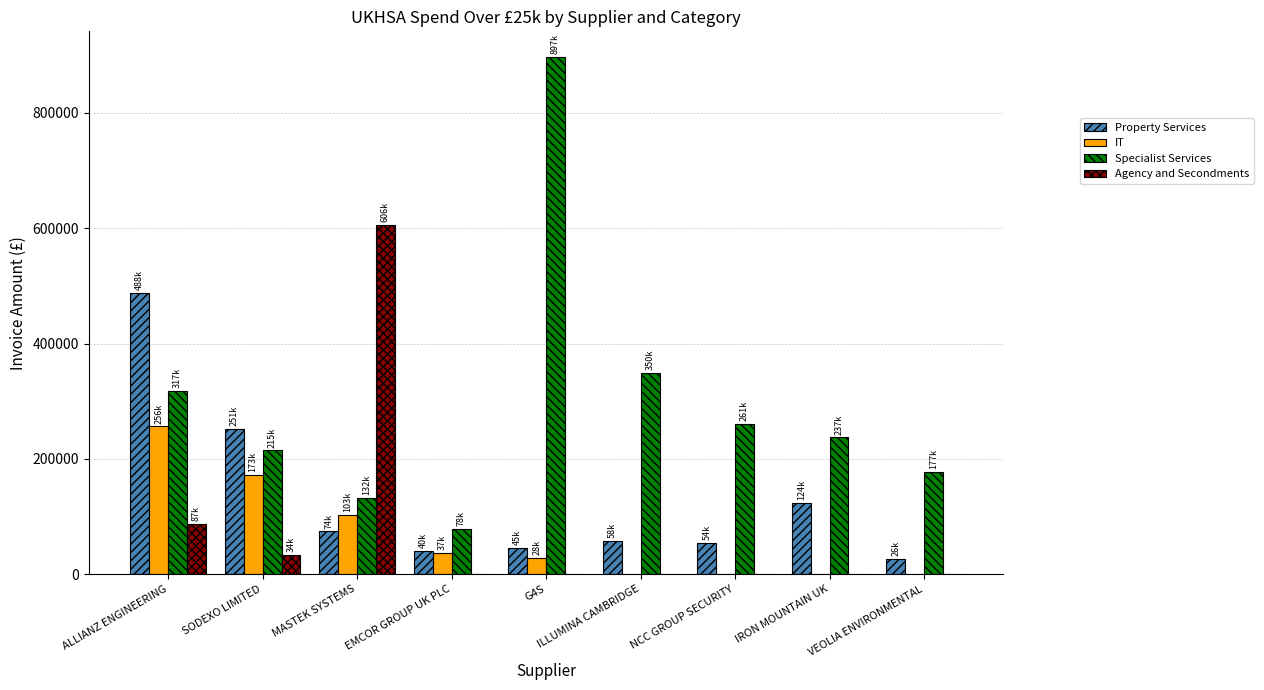

What is the total value across all series at ALLIANZ ENGINEERING?

1148478.2